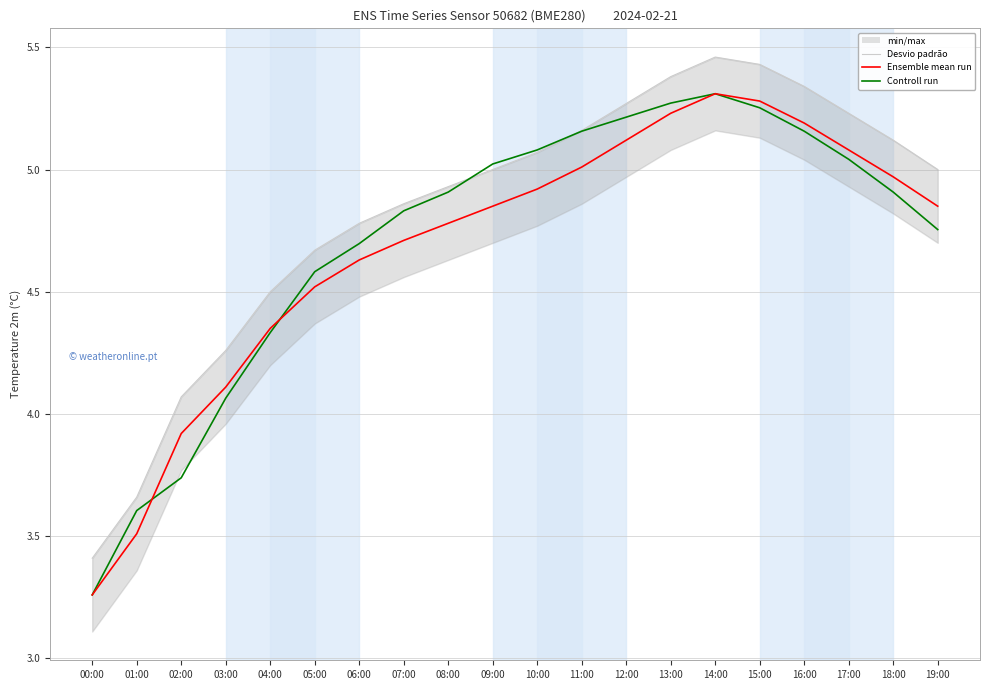

How many series are shown in this chart?

3